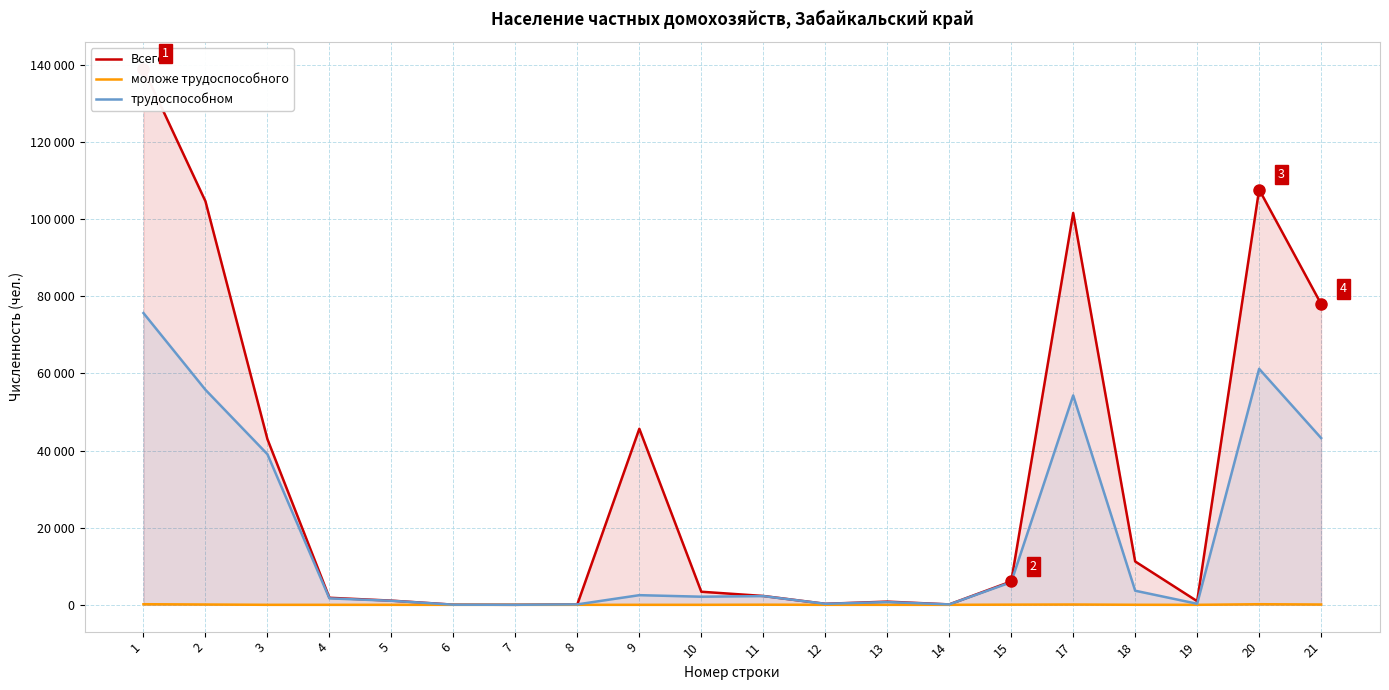

How many data points does each series have?

20